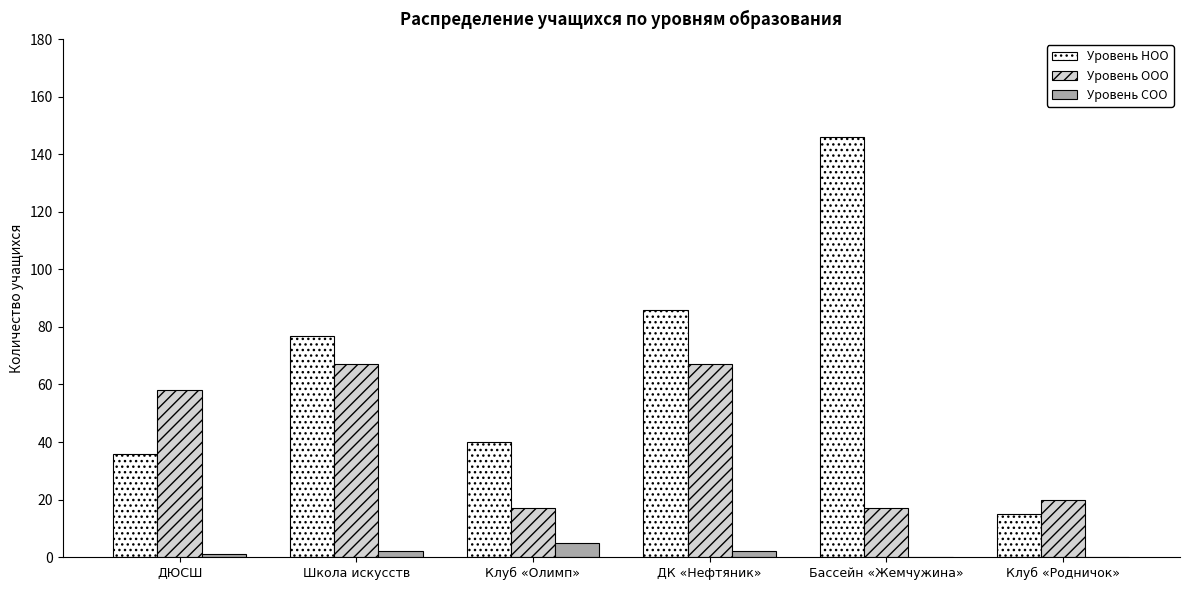

Reading right to left, transcribe all the data shown in this chart.

Уровень НОО: Клуб «Родничок»=15	Бассейн «Жемчужина»=146	ДК «Нефтяник»=86	Клуб «Олимп»=40	Школа искусств=77	ДЮСШ=36
Уровень ООО: Клуб «Родничок»=20	Бассейн «Жемчужина»=17	ДК «Нефтяник»=67	Клуб «Олимп»=17	Школа искусств=67	ДЮСШ=58
Уровень СОО: Клуб «Родничок»=0	Бассейн «Жемчужина»=0	ДК «Нефтяник»=2	Клуб «Олимп»=5	Школа искусств=2	ДЮСШ=1